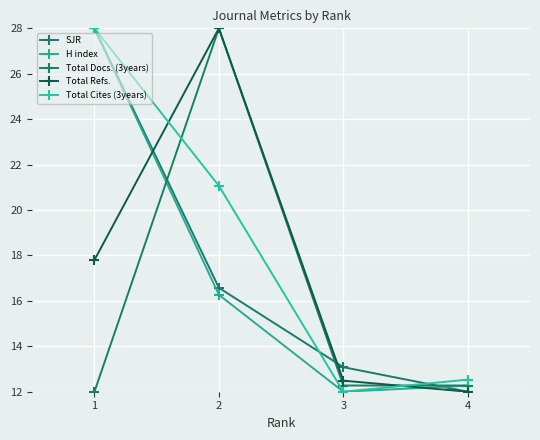

What is the lowest value of the Total Cites (3years) series?

12.0